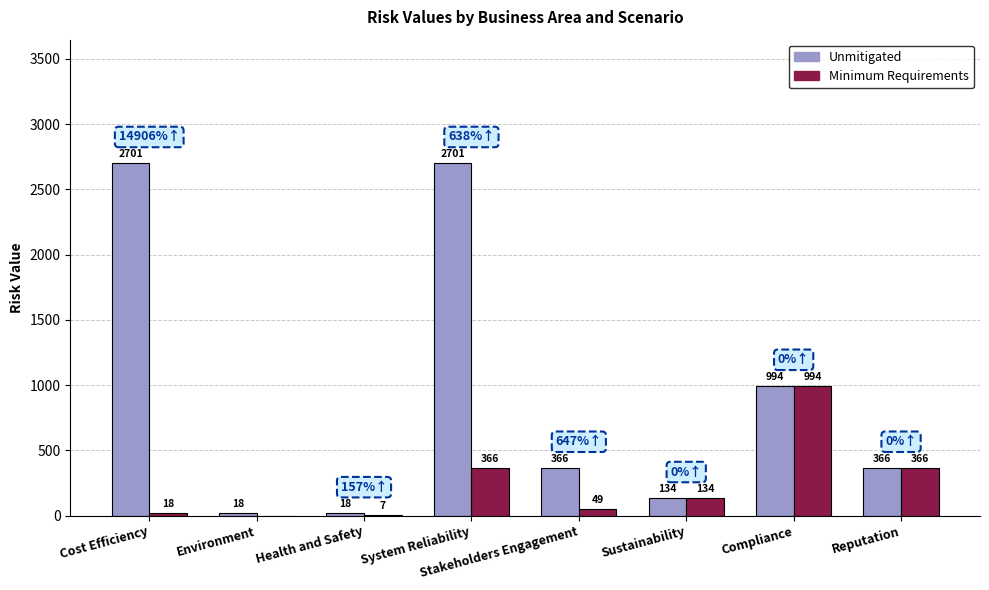

What value does the Unmitigated series have at Compliance?

994